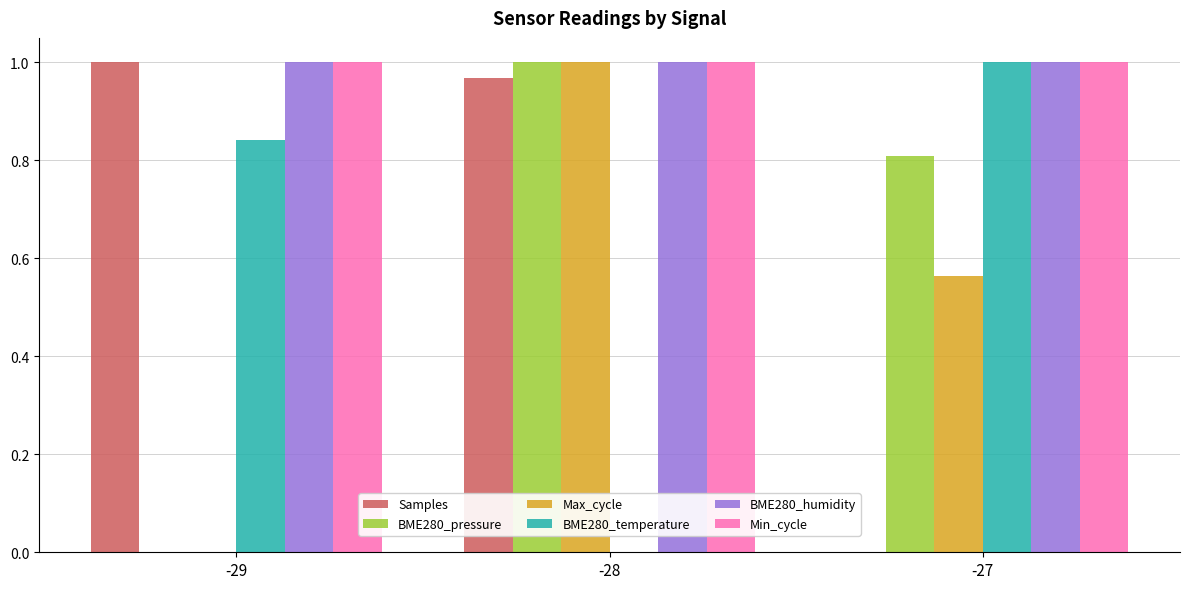

What is the sum of the BME280_temperature values at -27 and -29?

1.8